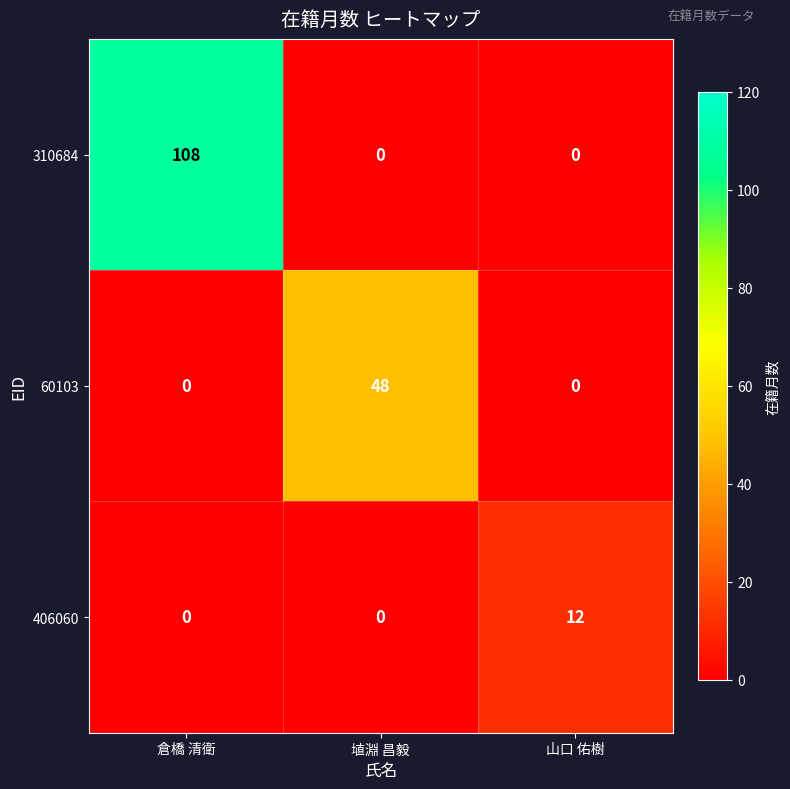

Rank the series by their average value, from highest to lowest.

310684, 60103, 406060